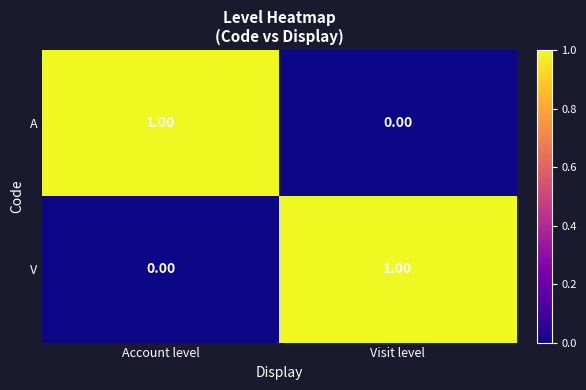

Rank the categories by V value from lowest to highest.

Account level, Visit level